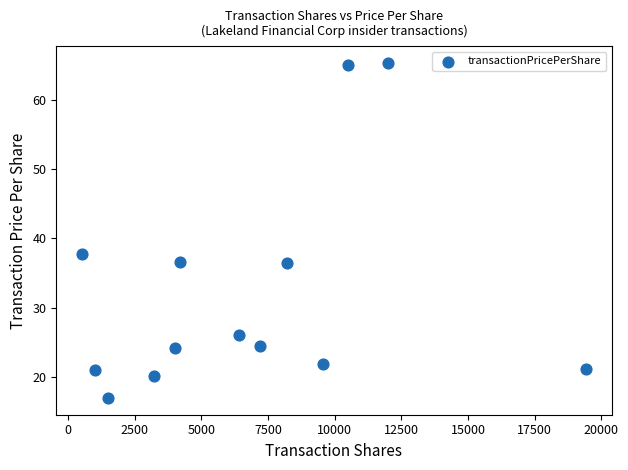

What Y value in the scatter plot is closest to 41?

37.7